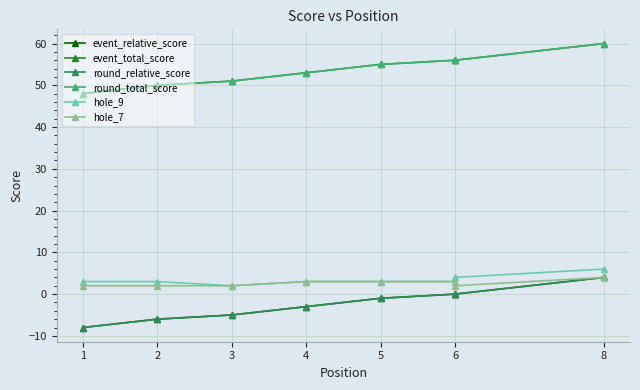

Is this an area chart (filled region under the line)?

No